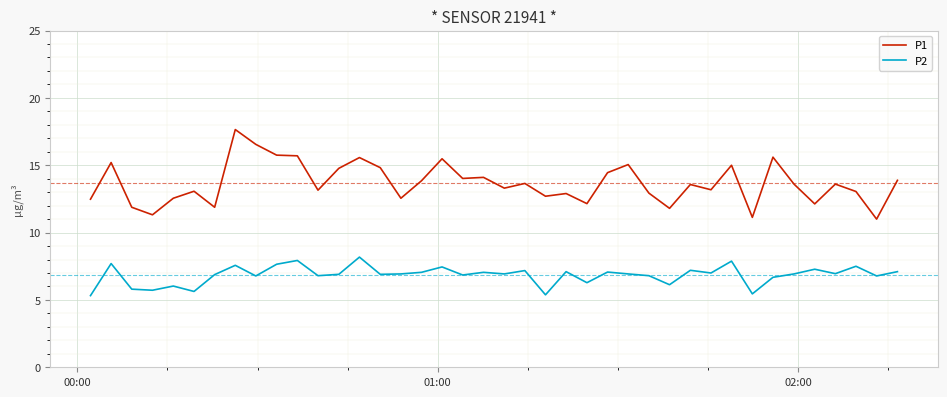

True or false: P1 and P2 cross at least once.

False